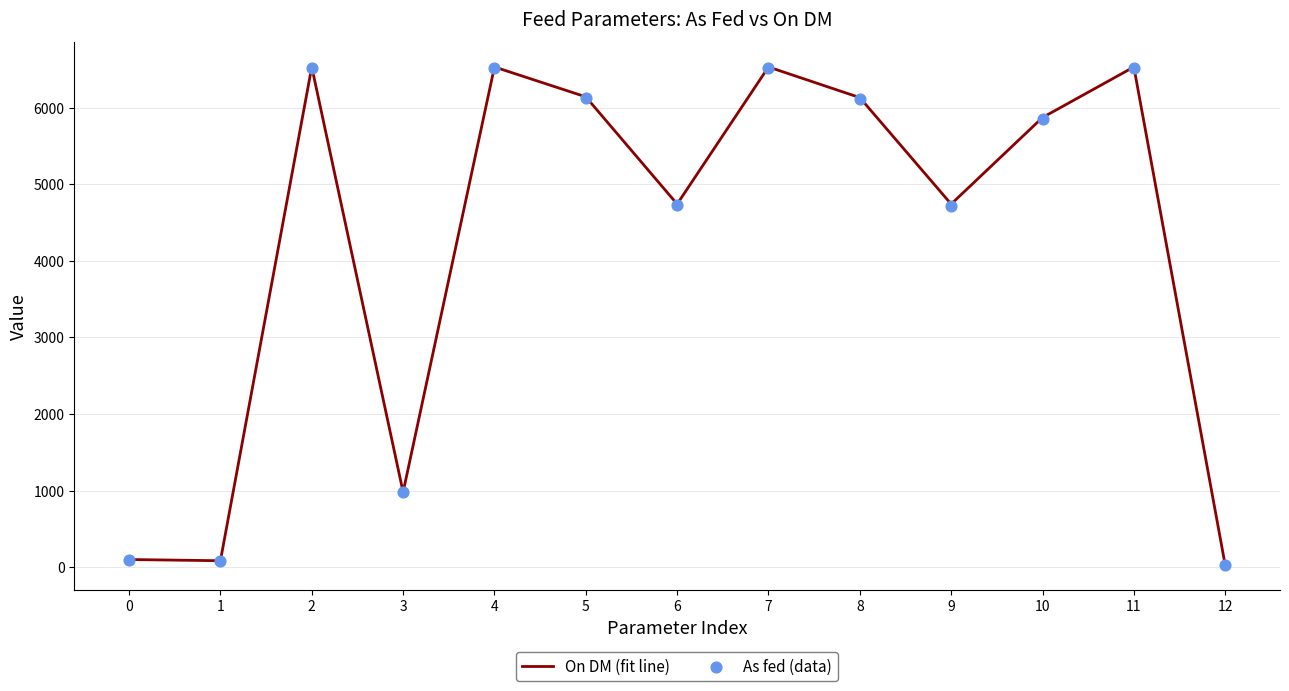

Which series reaches the minimum Y coordinate?

As fed (data)